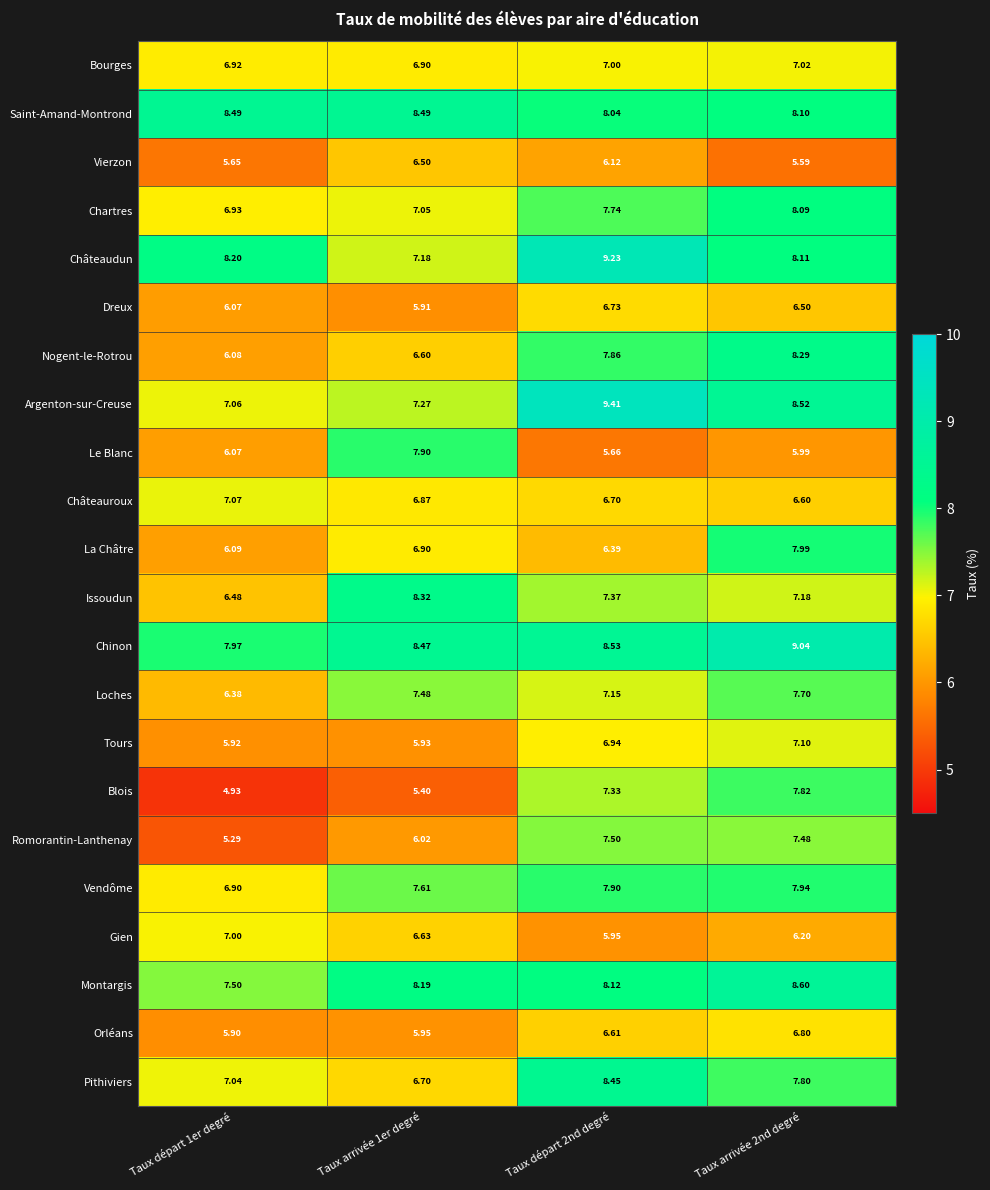

Which series changed the most between Taux départ 1er degré and Taux arrivée 2nd degré?

Blois